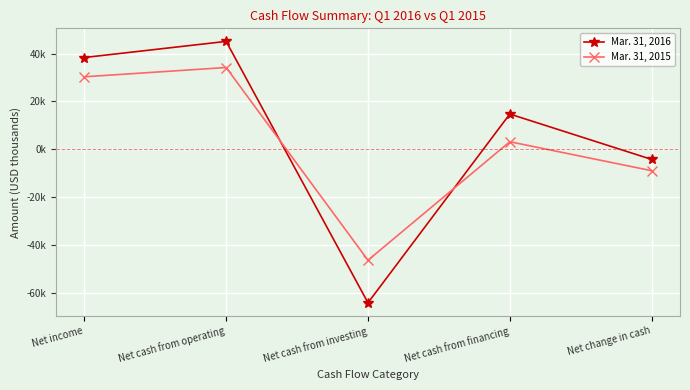

How many intersections are there between Mar. 31, 2016 and Mar. 31, 2015?

2